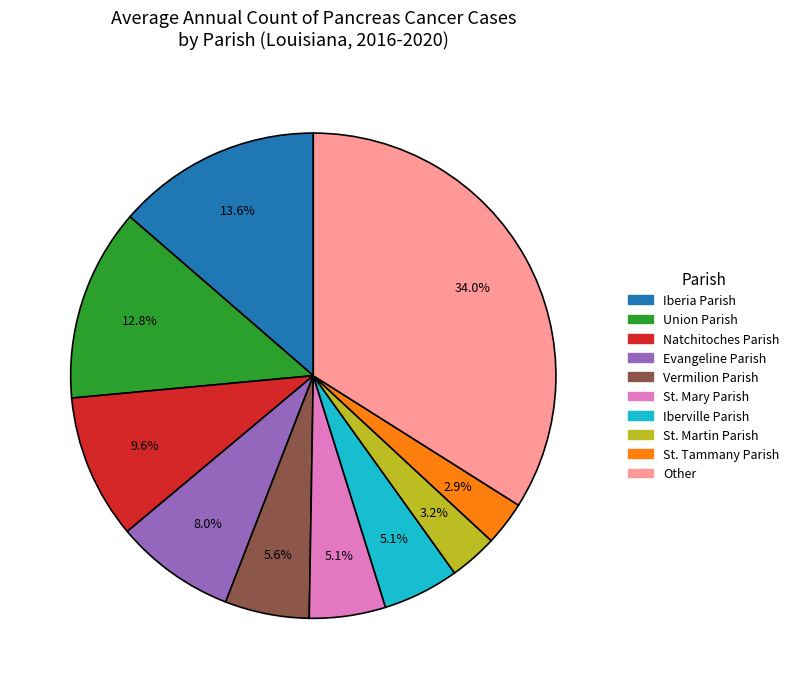

Does any single category account for the majority?

No